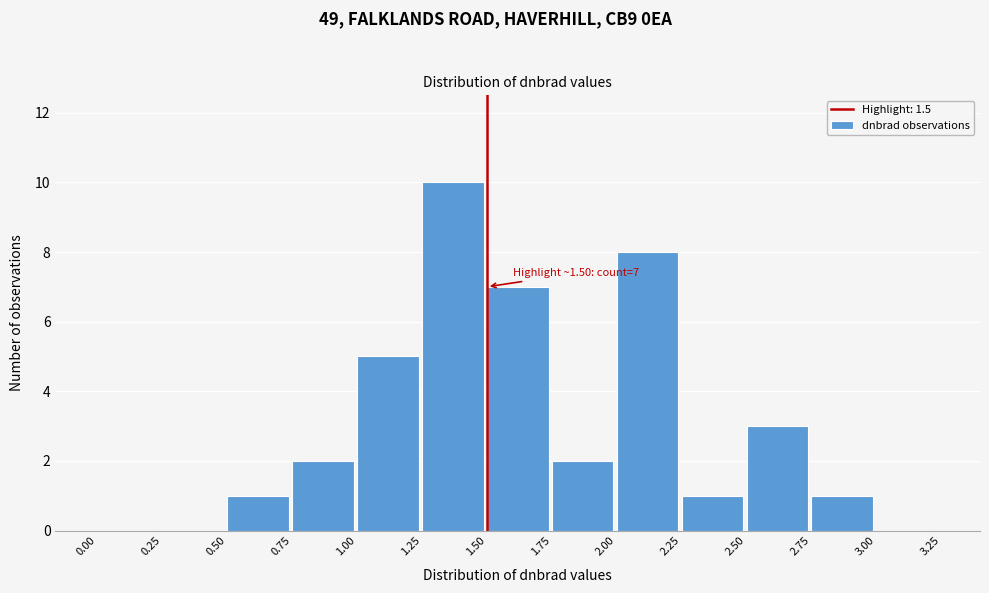

Over which range of the x-axis is the bar tallest?

1.25 to 1.50